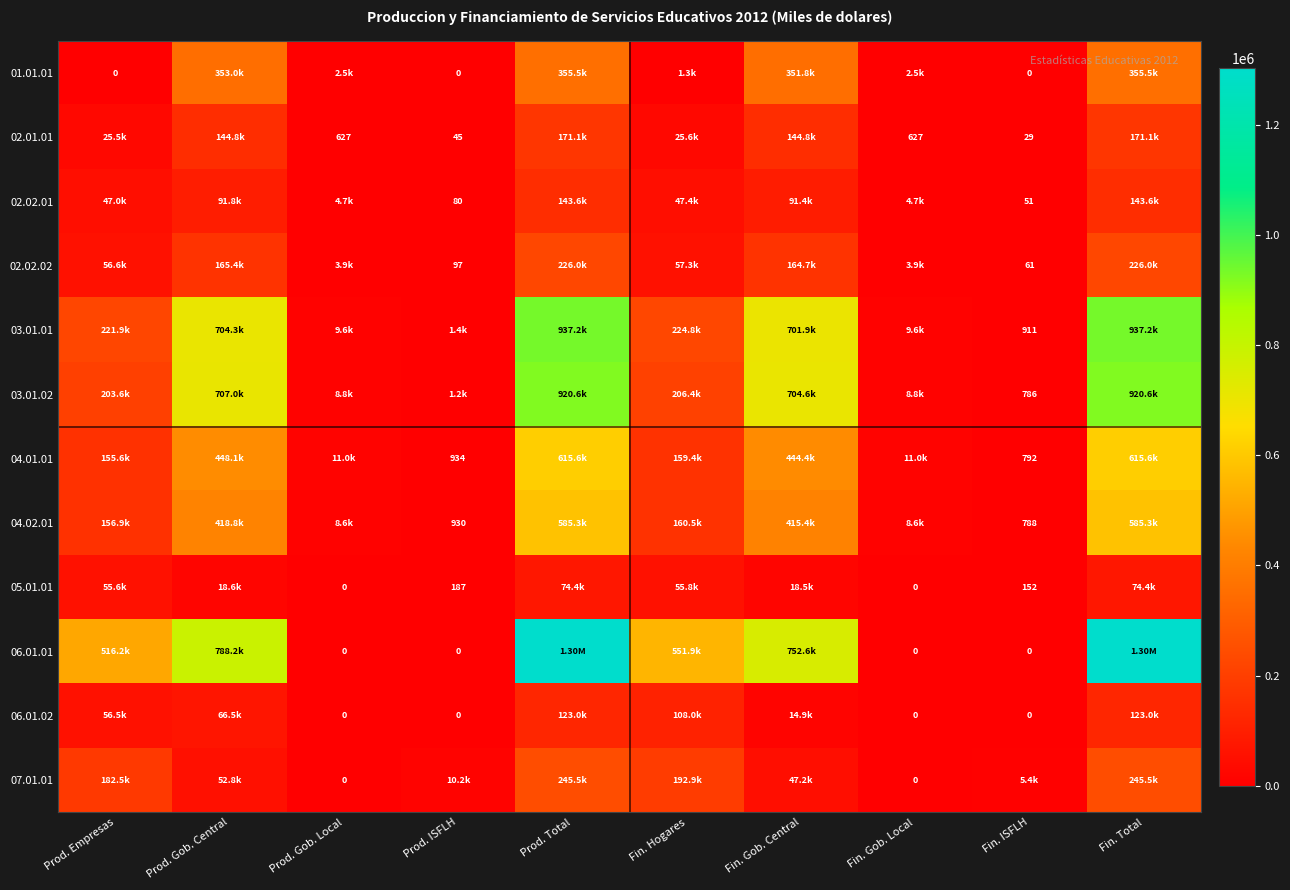

How many values in the 01.01.01 series are below 2509?

5